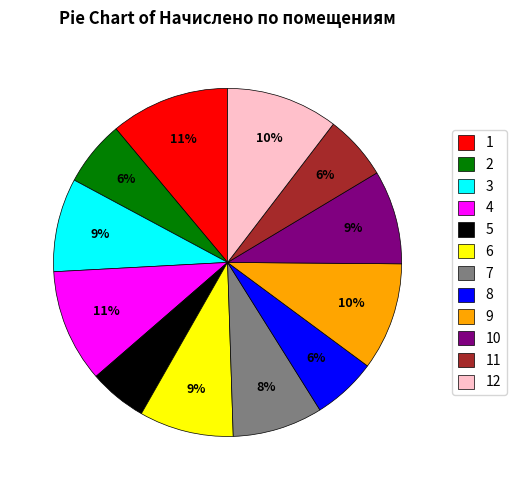

Is there a majority slice in this chart?

No